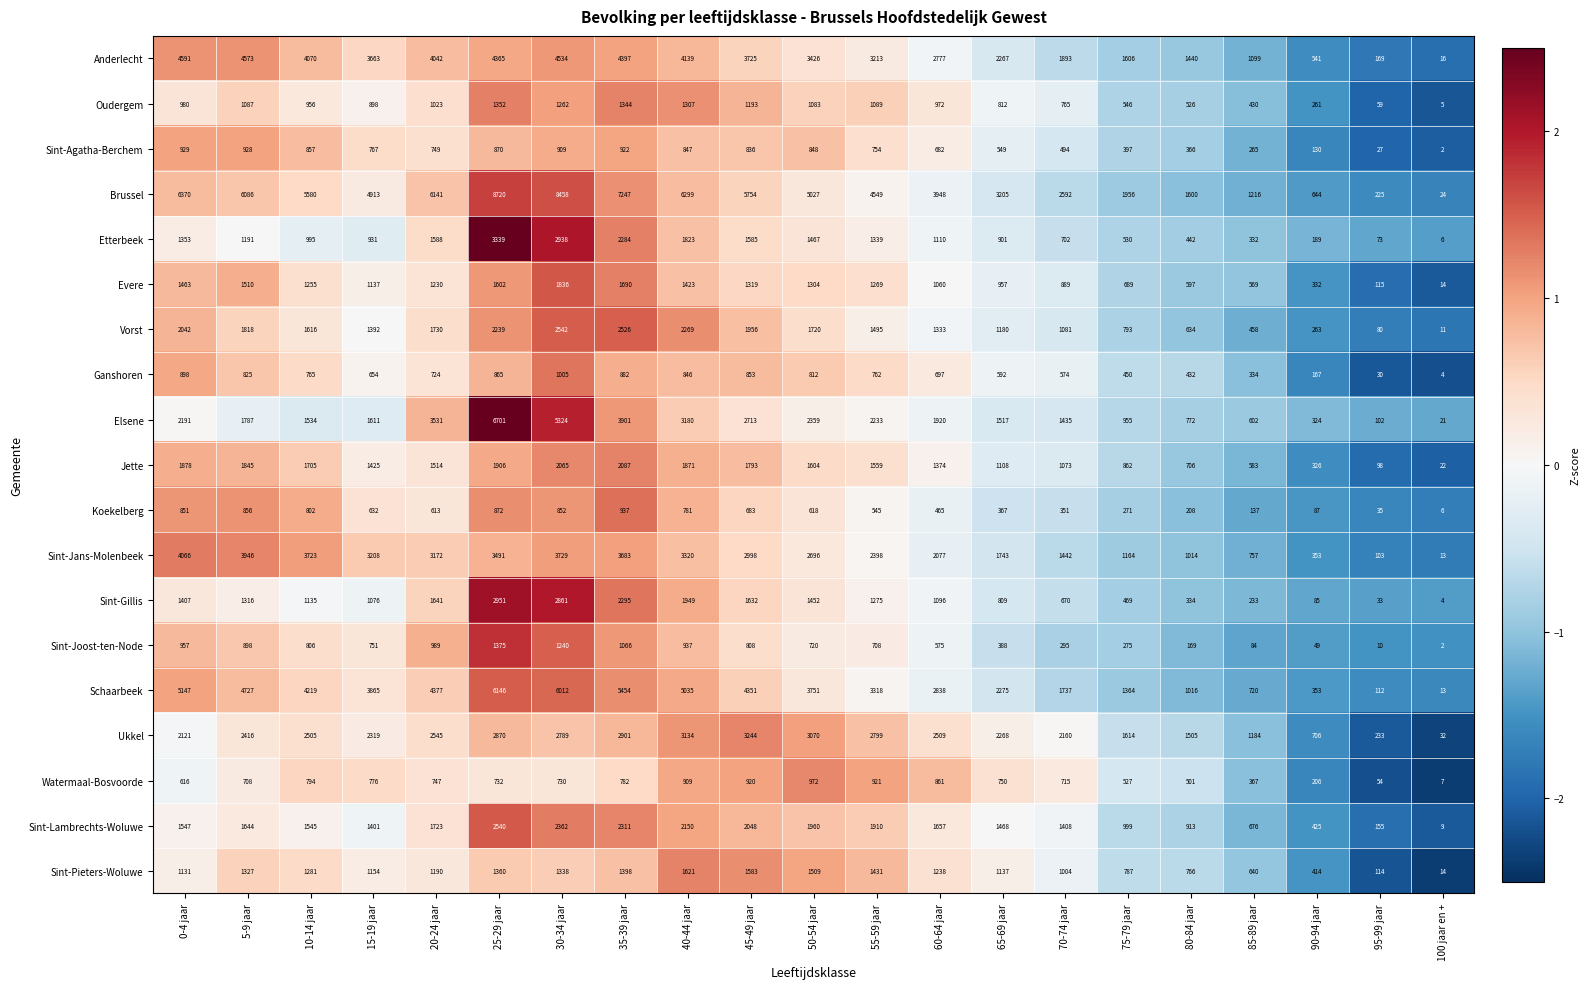

What is the lowest value of the Schaarbeek series?

13